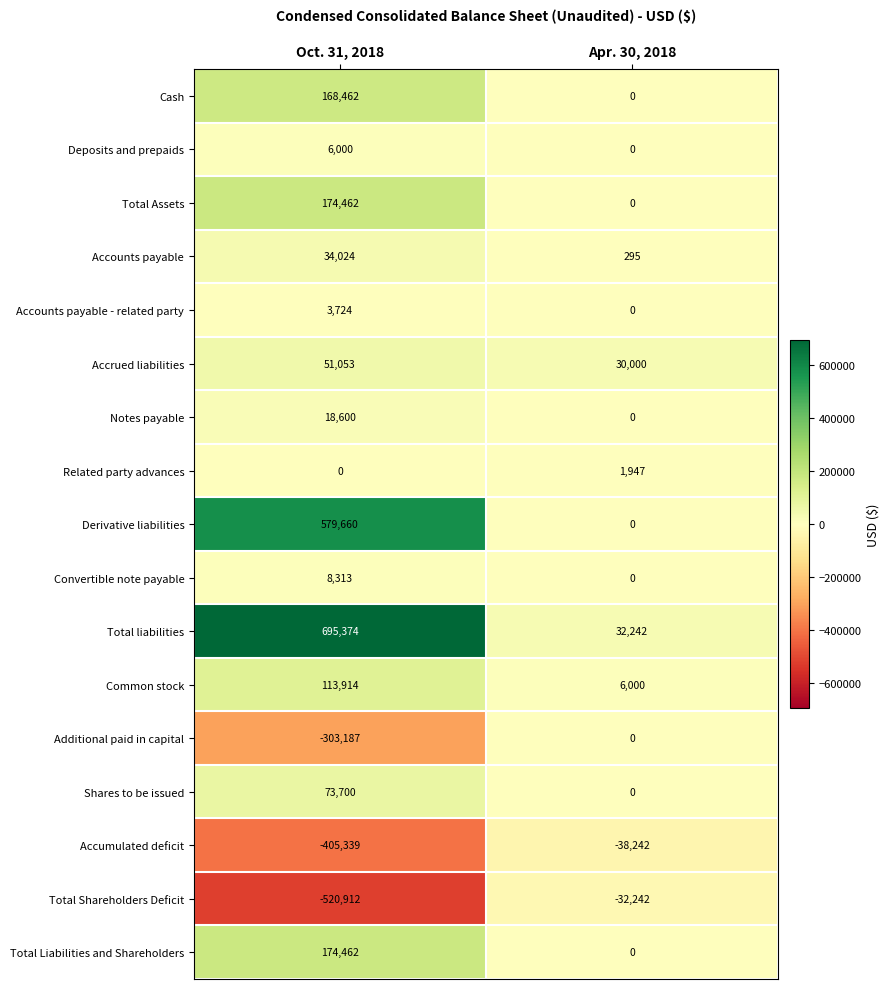

Which series has the largest range (max minus min)?

Total liabilities